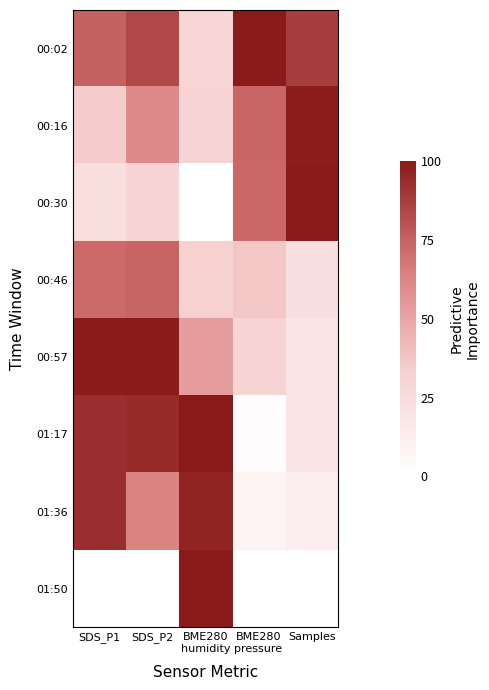

List the series in order of their peak value, lowest first.

00:46, 01:36, 00:16, 01:17, 00:02, 00:30, 00:57, 01:50